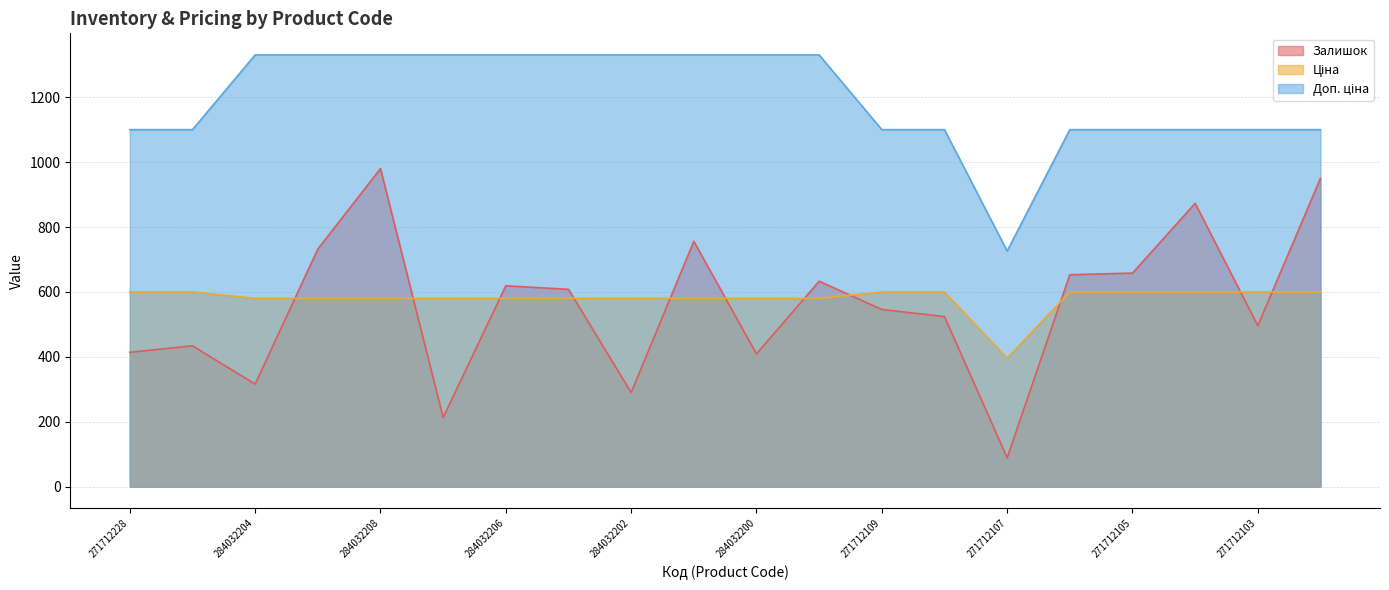

Where is the first local minimum for Ціна?

271712107